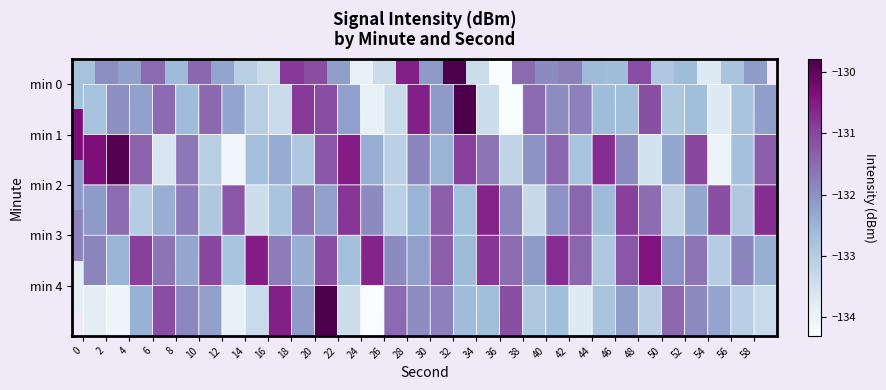

The value of min 2 at 28 is -132.5. True or false?

True